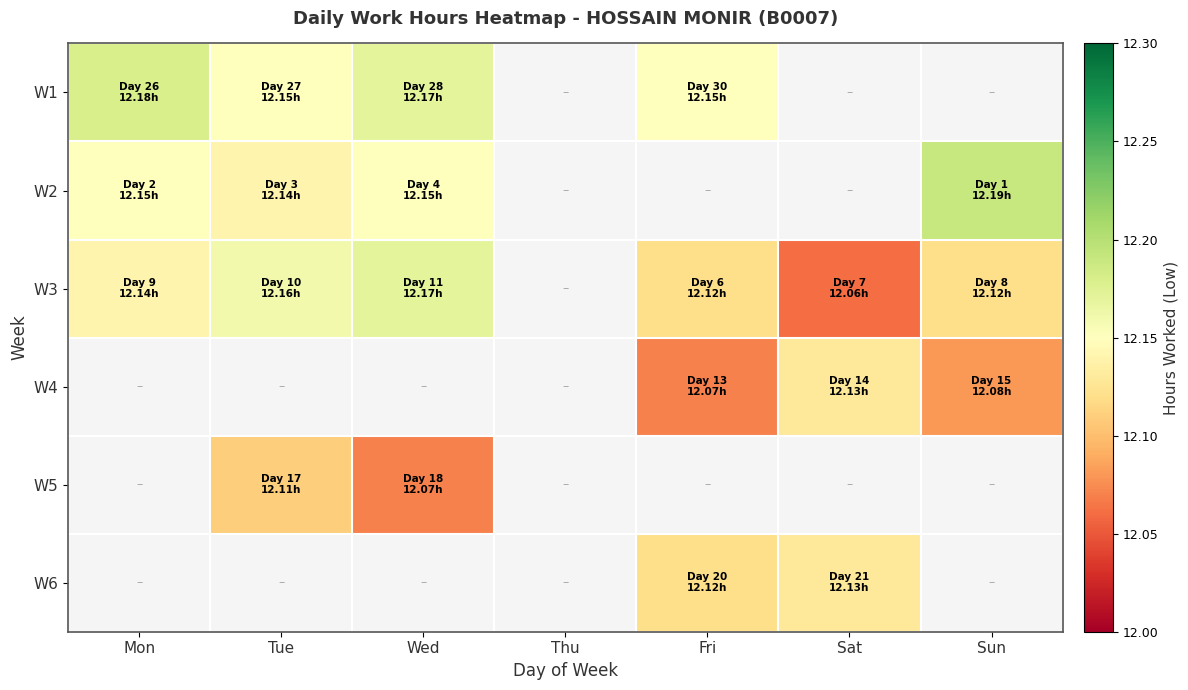

What is the difference between the highest and lowest values at Tue?

0.1